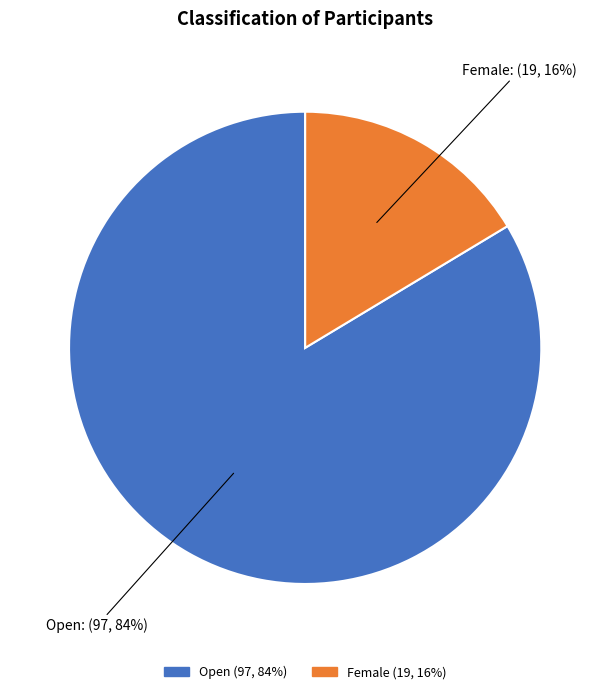

Does any single category account for the majority?

Yes